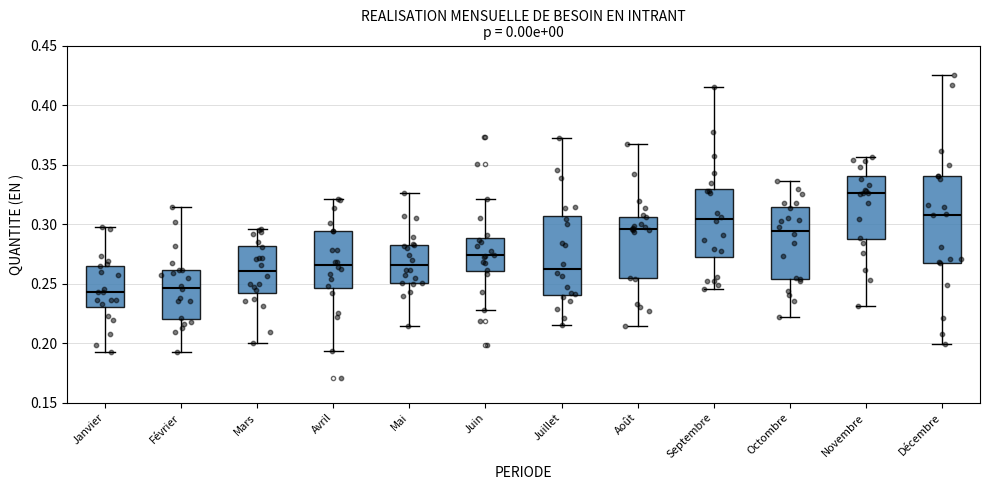

Reading left to right, transcribe this box plot: for each box, give where its median line is, the range the box spans, and where its two whiskers end, as read against the y-axis. The values are not printed on the chart, so give them approximately, as read against the axis.

Janvier: median 0.245, box 0.230 to 0.265, whiskers 0.195 to 0.295
Février: median 0.245, box 0.220 to 0.260, whiskers 0.190 to 0.315
Mars: median 0.260, box 0.240 to 0.280, whiskers 0.200 to 0.295
Avril: median 0.265, box 0.245 to 0.295, whiskers 0.195 to 0.320
Mai: median 0.265, box 0.250 to 0.285, whiskers 0.215 to 0.325
Juin: median 0.275, box 0.260 to 0.290, whiskers 0.230 to 0.320
Juillet: median 0.265, box 0.240 to 0.305, whiskers 0.215 to 0.370
Août: median 0.295, box 0.255 to 0.305, whiskers 0.215 to 0.365
Septembre: median 0.305, box 0.270 to 0.330, whiskers 0.245 to 0.415
Octombre: median 0.295, box 0.255 to 0.315, whiskers 0.220 to 0.335
Novembre: median 0.325, box 0.285 to 0.340, whiskers 0.230 to 0.355
Décembre: median 0.310, box 0.270 to 0.340, whiskers 0.200 to 0.425